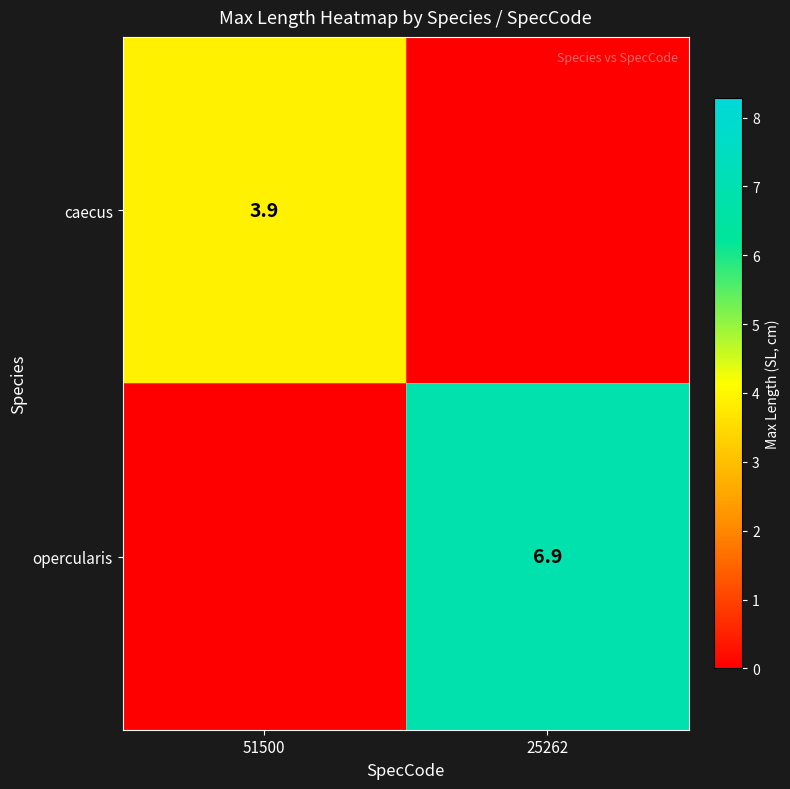

Is the value of caecus at 51500 greater than the value of opercularis at 25262?

No